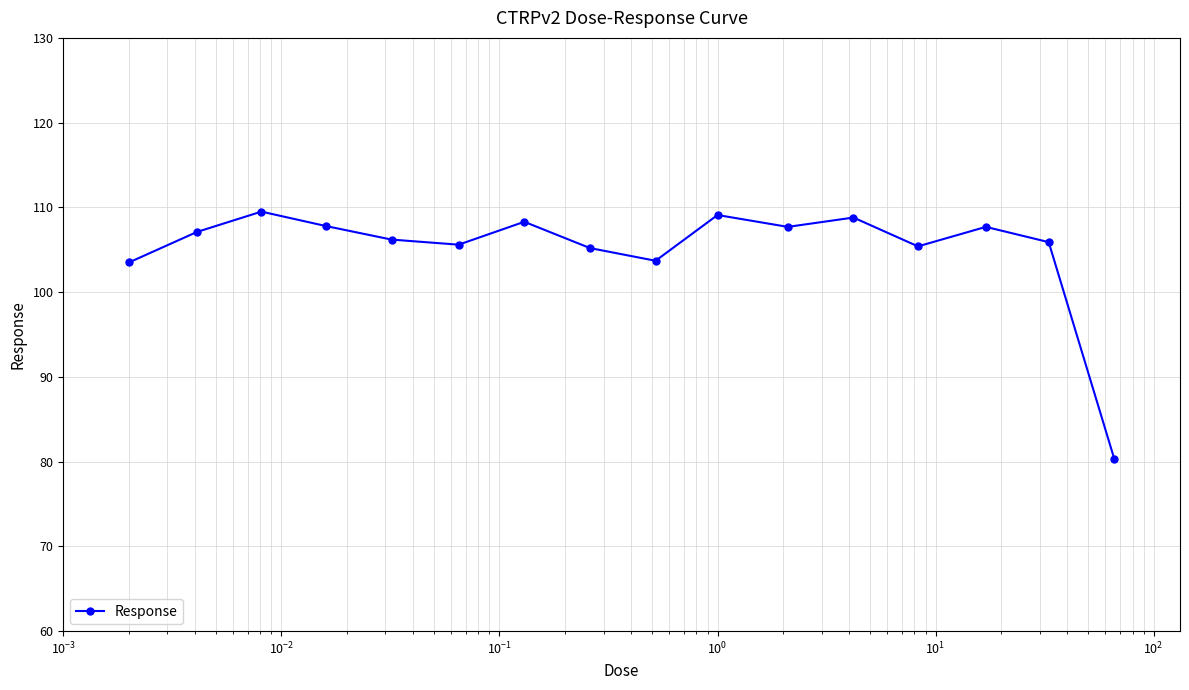

What is the sum of all values?

1681.8